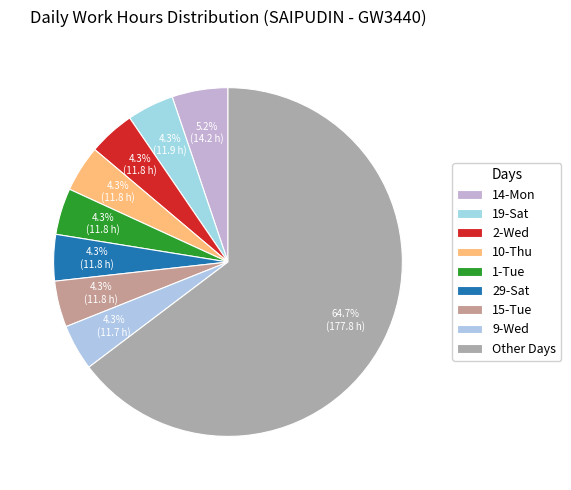

How many slices are in this pie chart?

9